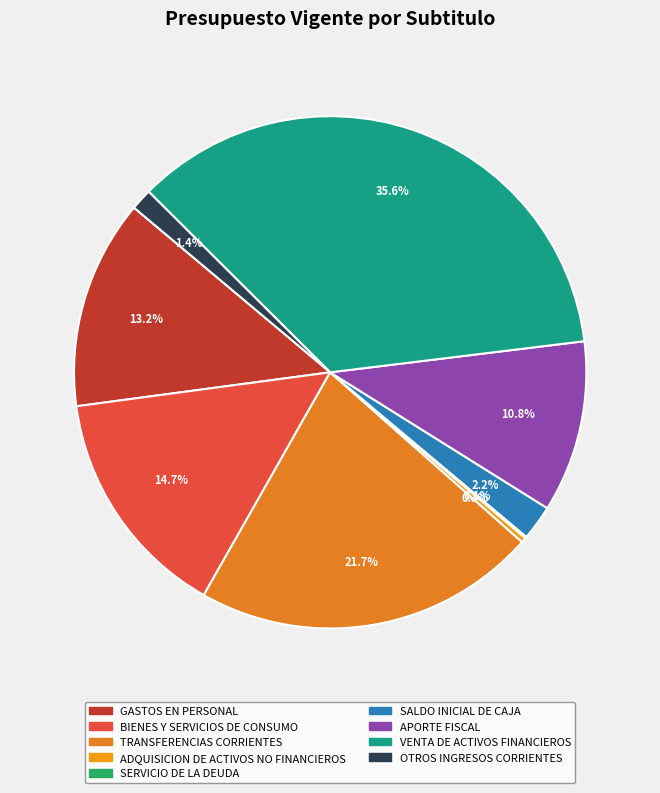

How many slices are in this pie chart?

9